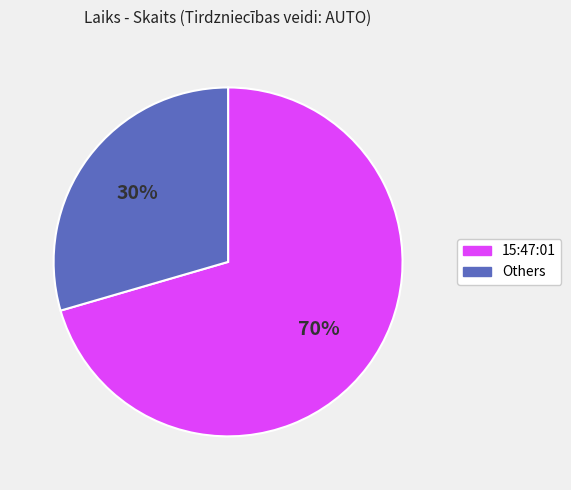

Does any single category account for the majority?

Yes